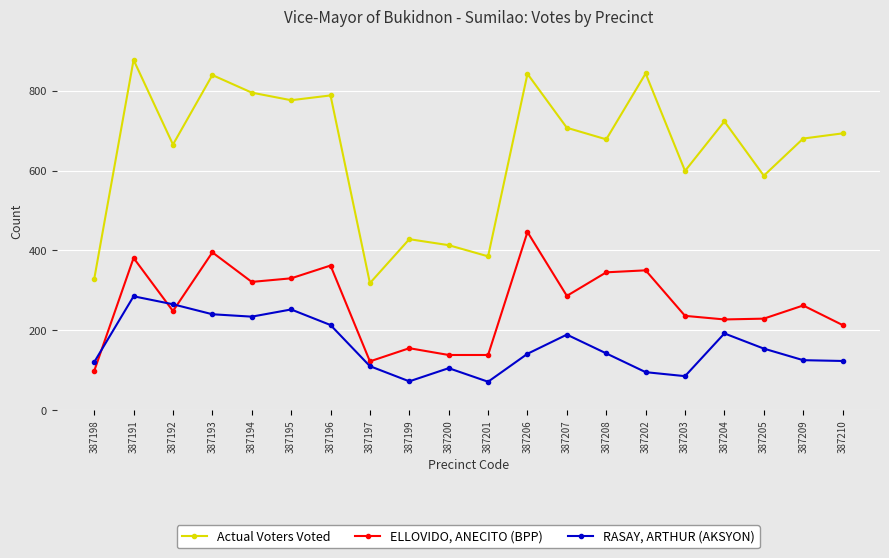

What is the difference between the highest and lowest values at 387207?

518